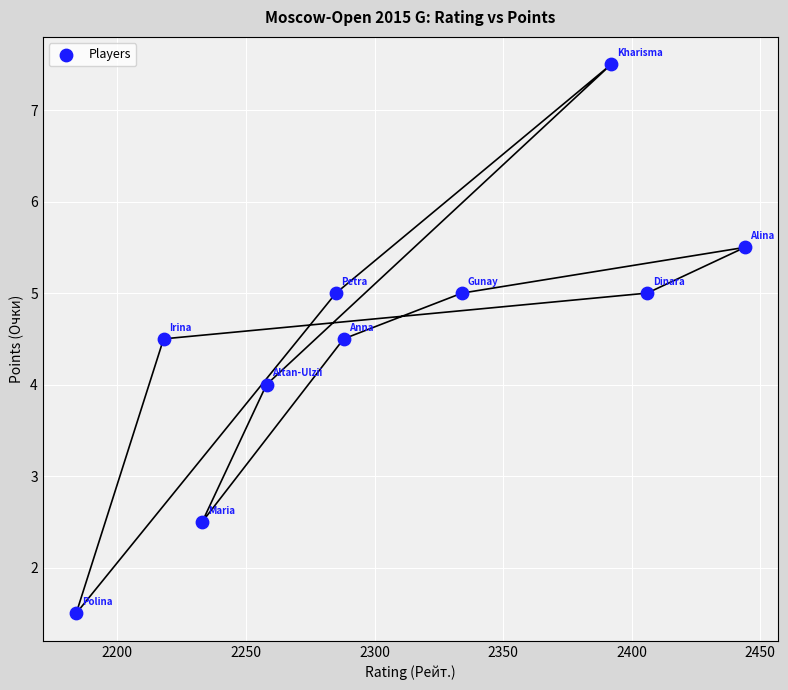

What is the range of X values (max minus min)?

260.0